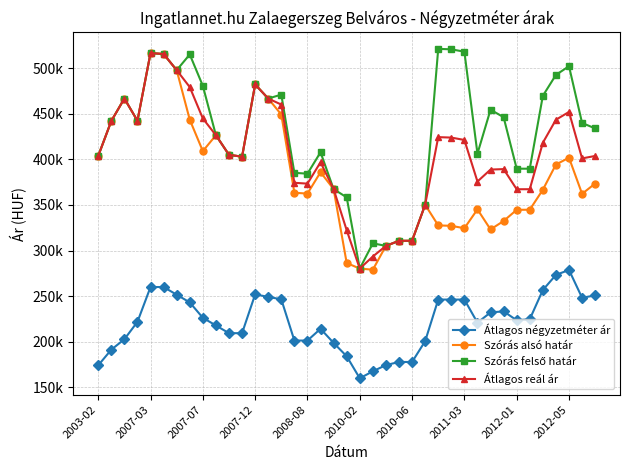

How many values in the Szórás felső határ series exceed 439942?

19